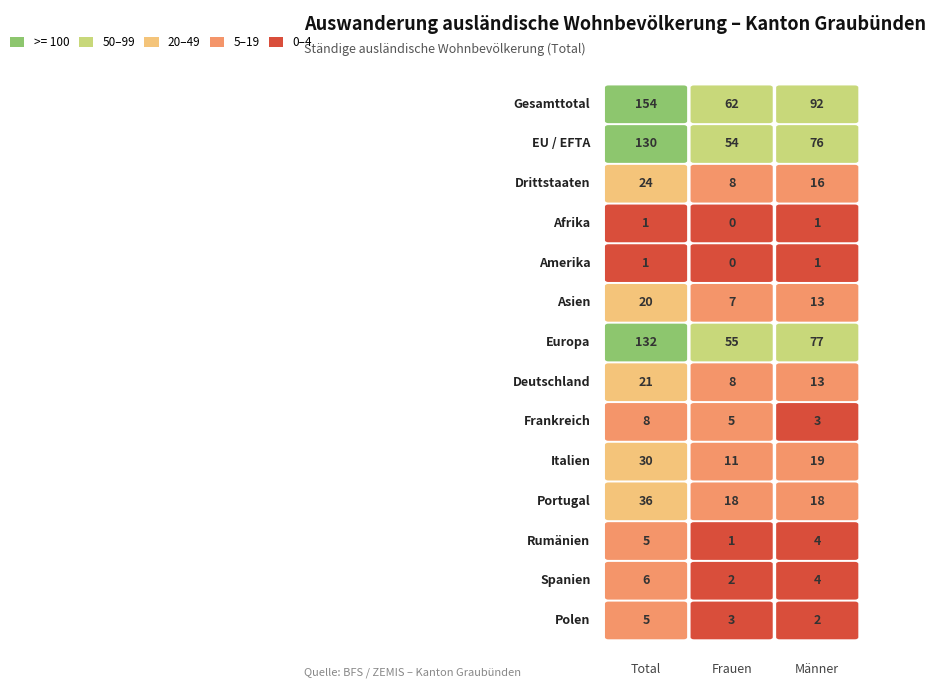

What is the average value of the Italien series?

20